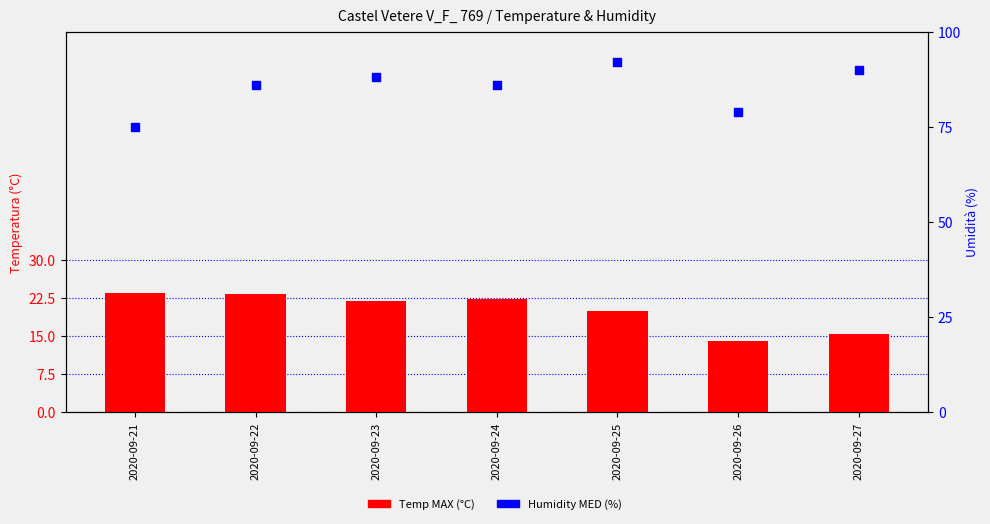

What are all the series names shown in the legend?

Temp MAX (°C), Humidity MED (%)